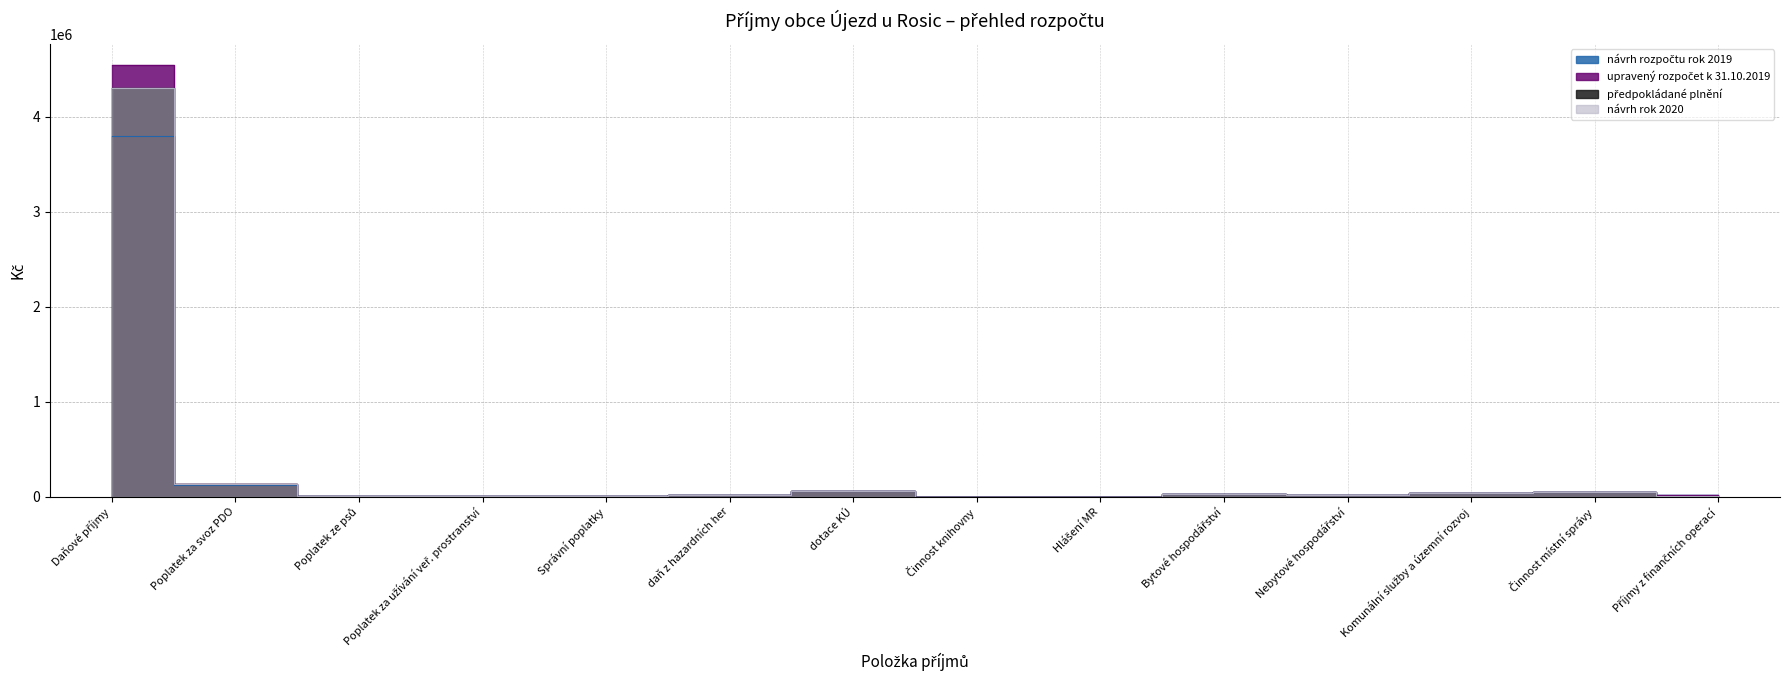

What is the value of the předpokládané plnění point at the 10th from the left?

31300